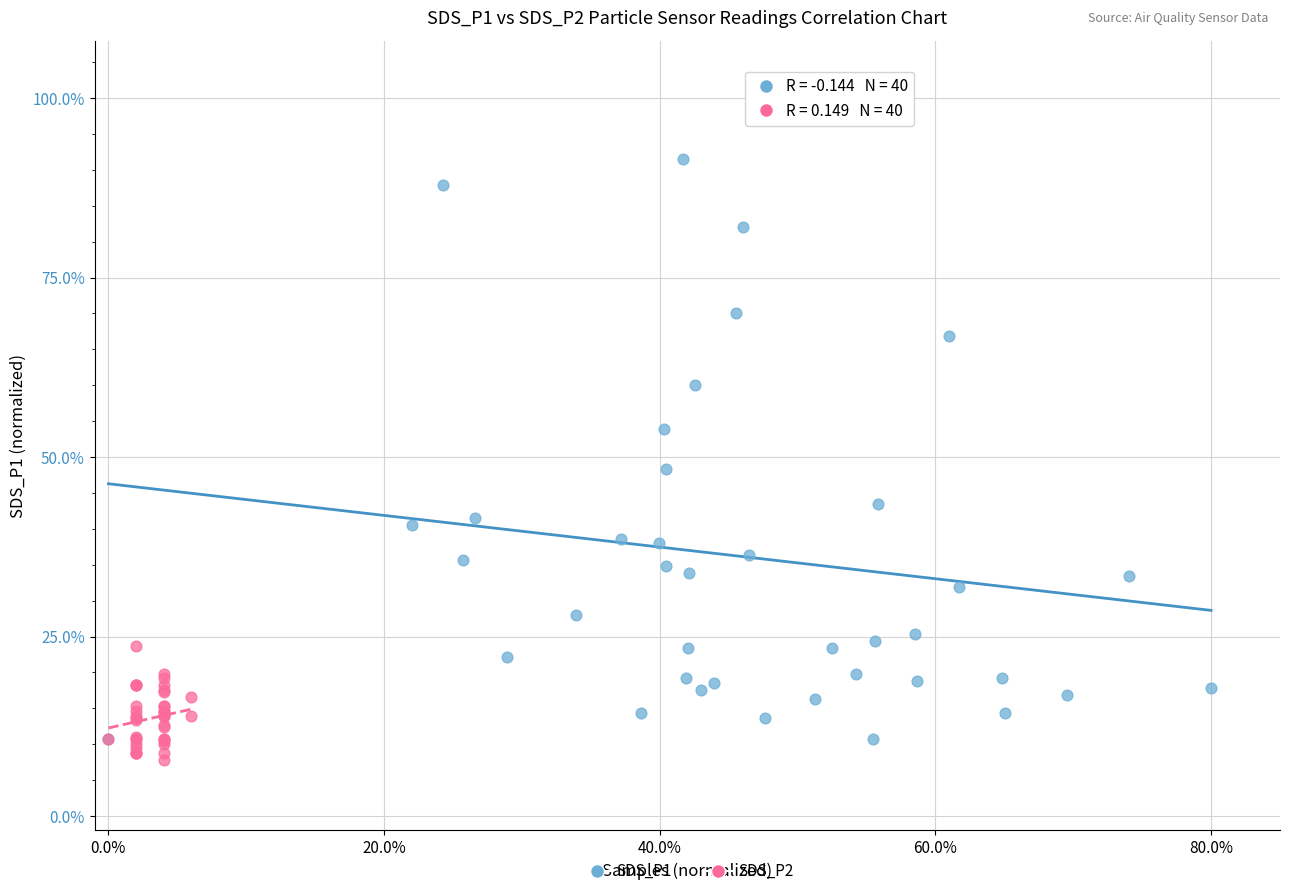

What are all the series names shown in the legend?

SDS_P1, SDS_P2